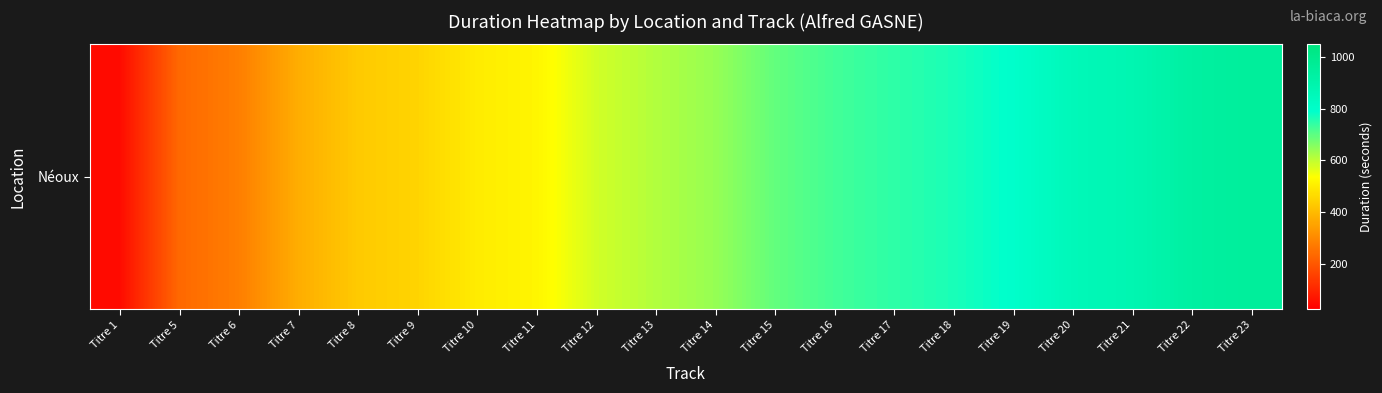

True or false: the data shows 373 at Titre 7.

True